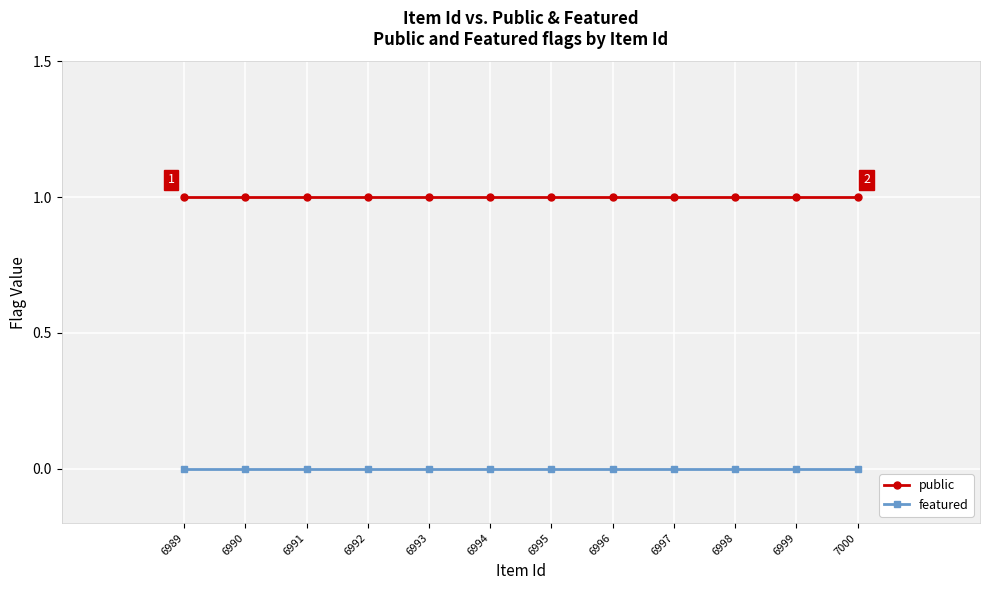

True or false: public and featured intersect in this chart.

False